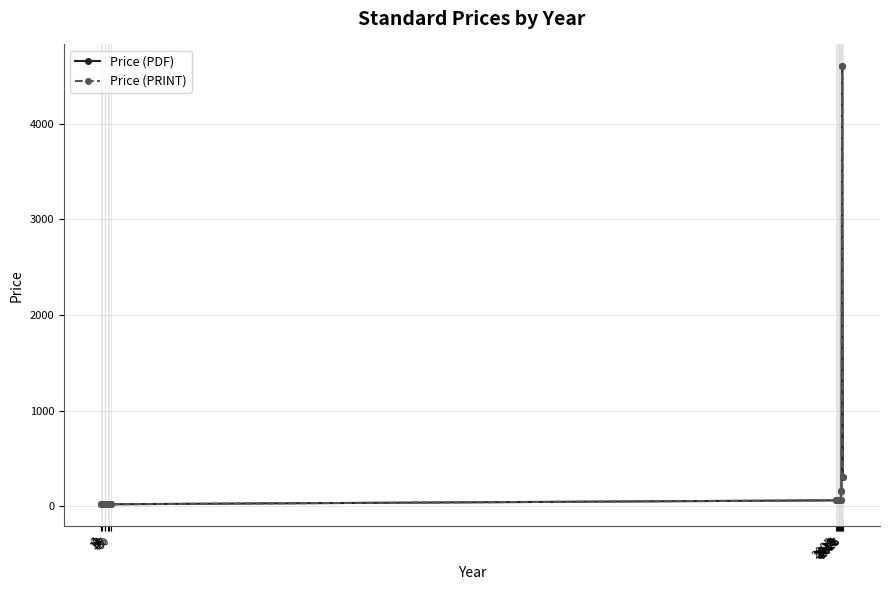

True or false: Price (PDF) has more than 1 points higher than both neighbors.

True